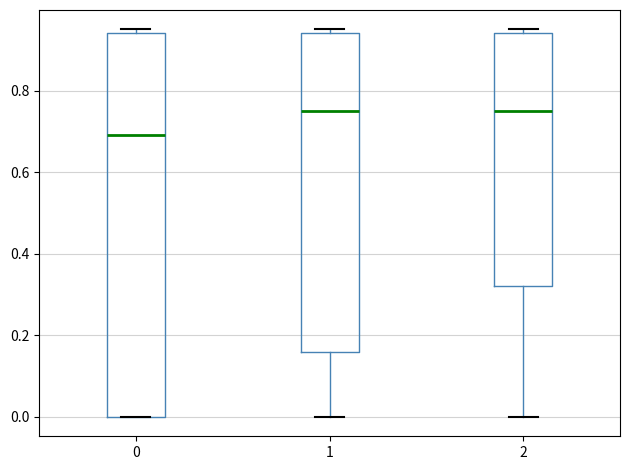

Reading left to right, transcribe this box plot: for each box, give where its median line is, the range the box spans, and where its two whiskers end, as read against the y-axis. The values are not printed on the chart, so give them approximately, as read against the axis.

0: median 0.70, box 0.00 to 0.94, whiskers 0.00 to 0.96
1: median 0.76, box 0.16 to 0.94, whiskers 0.00 to 0.96
2: median 0.76, box 0.32 to 0.94, whiskers 0.00 to 0.96